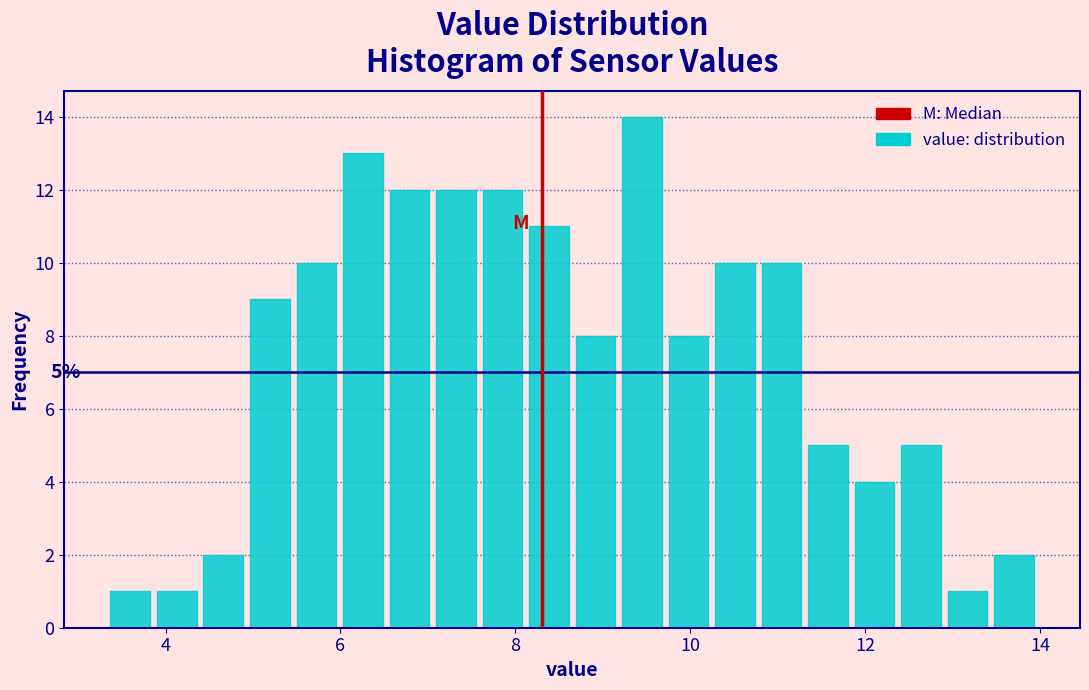

Around what value on the x-axis is the tallest bar? Give the approximate position of its centre, as read against the axis.

9.4